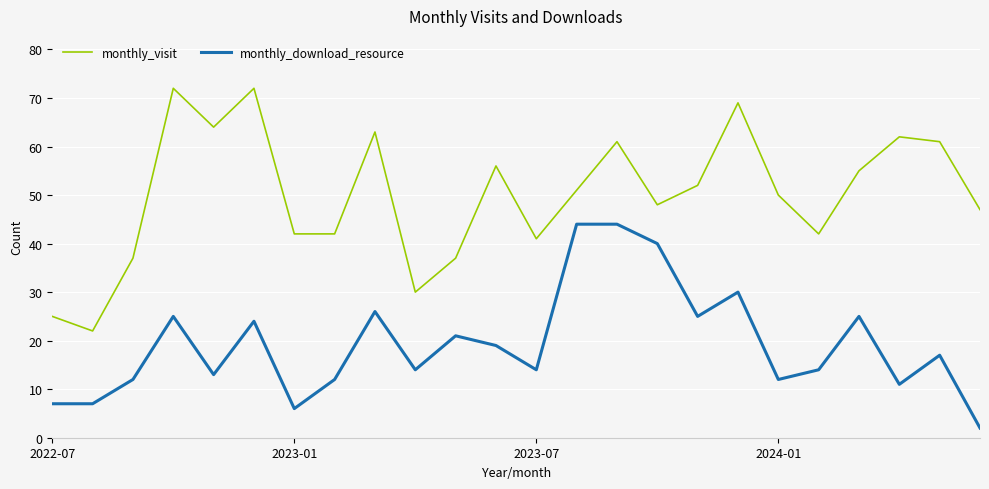

What is the sum of all monthly_visit values?

1201